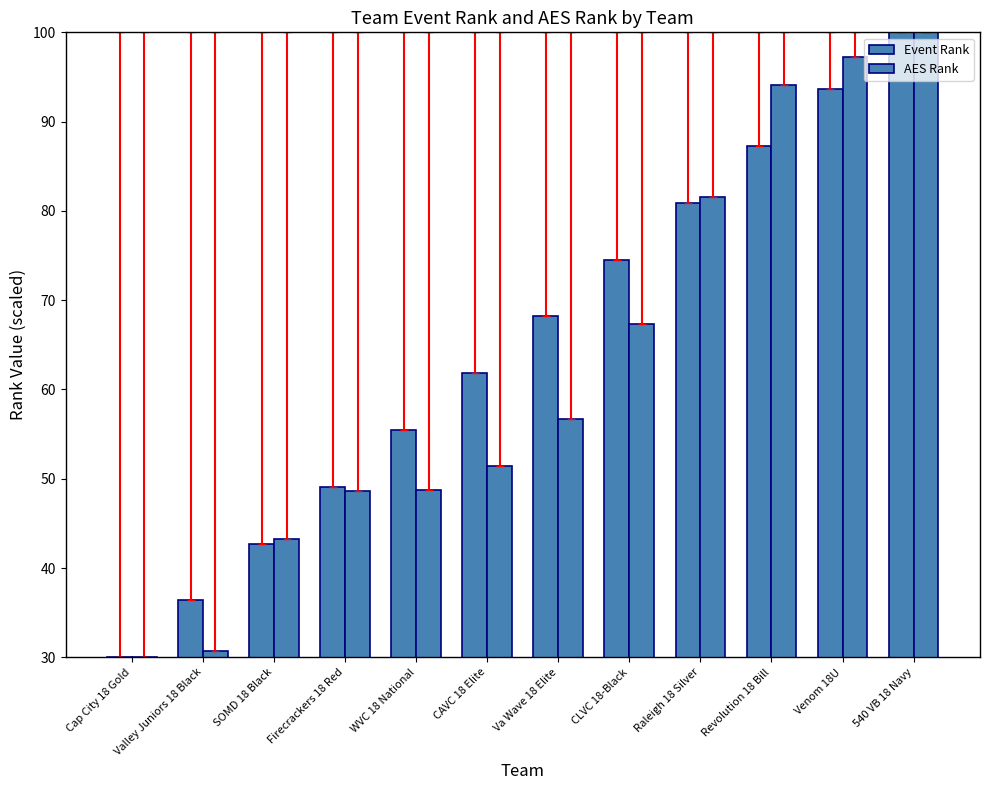

Which series changed the most between SOMD 18 Black and CAVC 18 Elite?

Event Rank